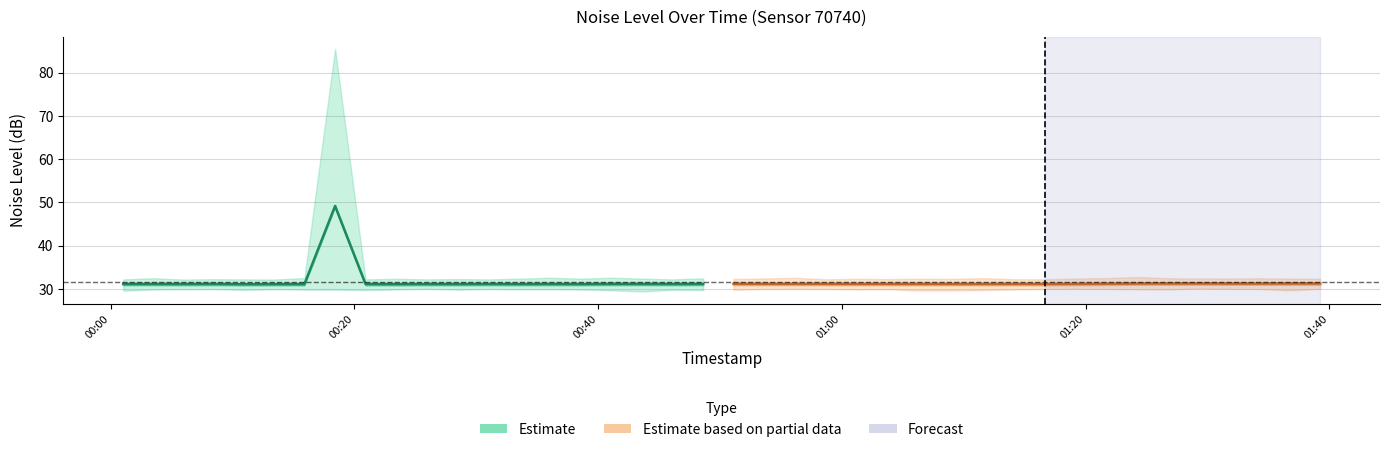

What is the minimum value for Estimate?

31.1